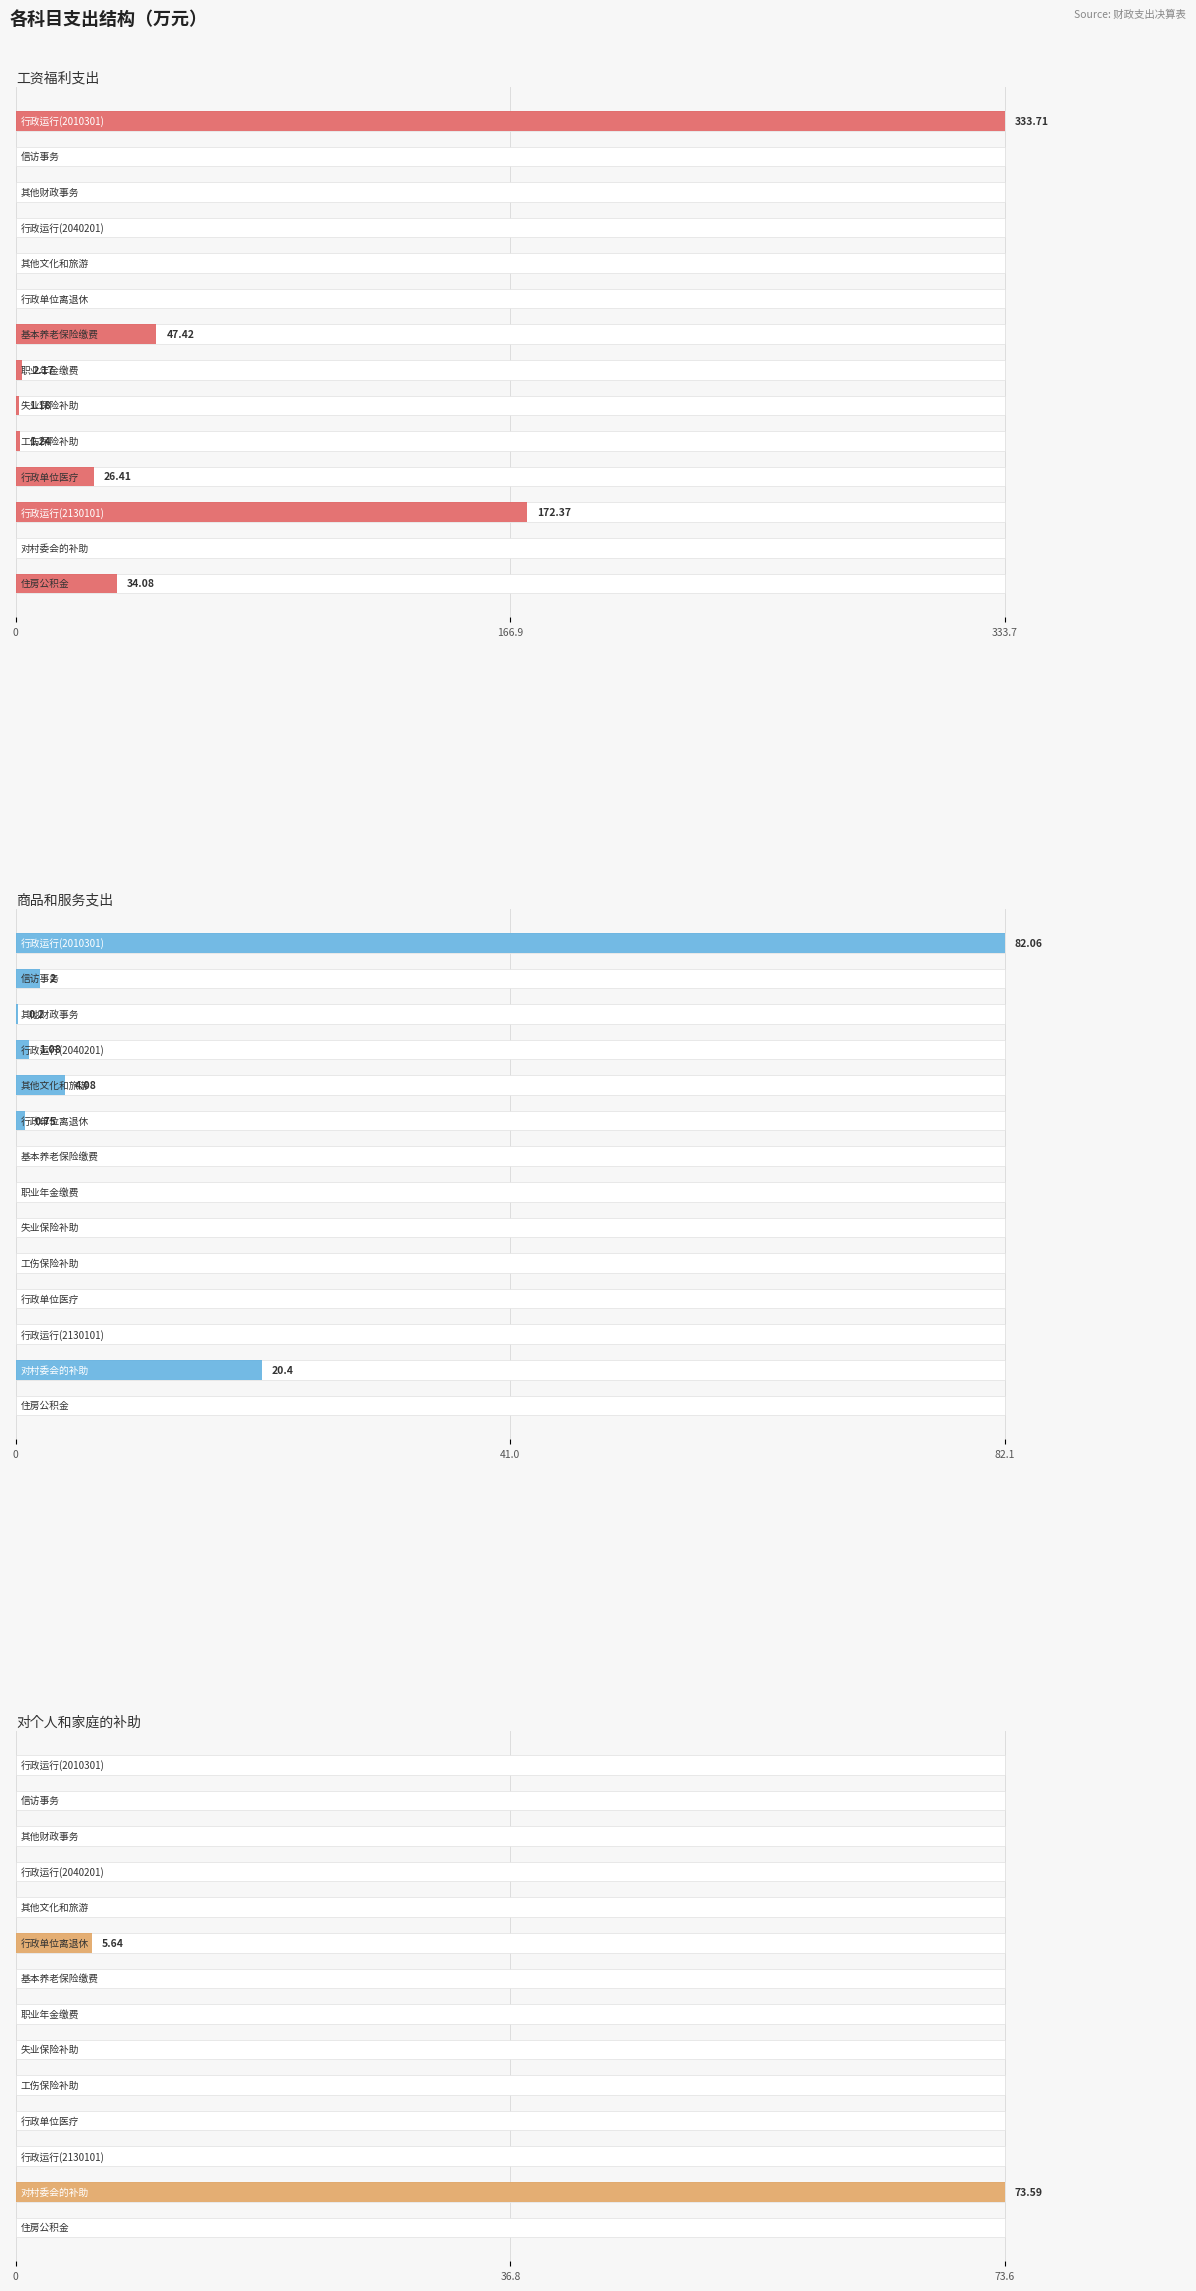

What is the maximum value shown in the chart?

333.7